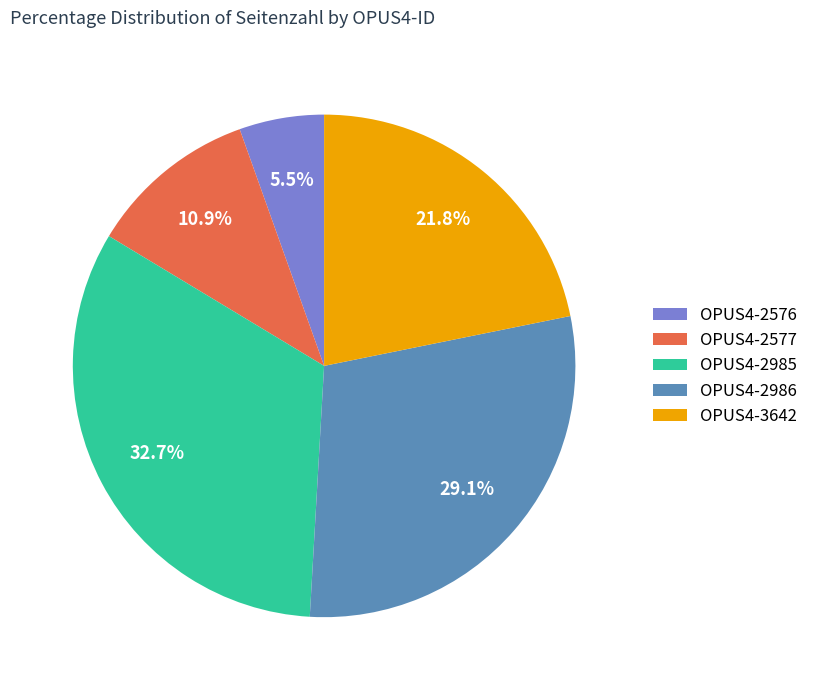

Which category has the biggest portion of the pie?

OPUS4-2985